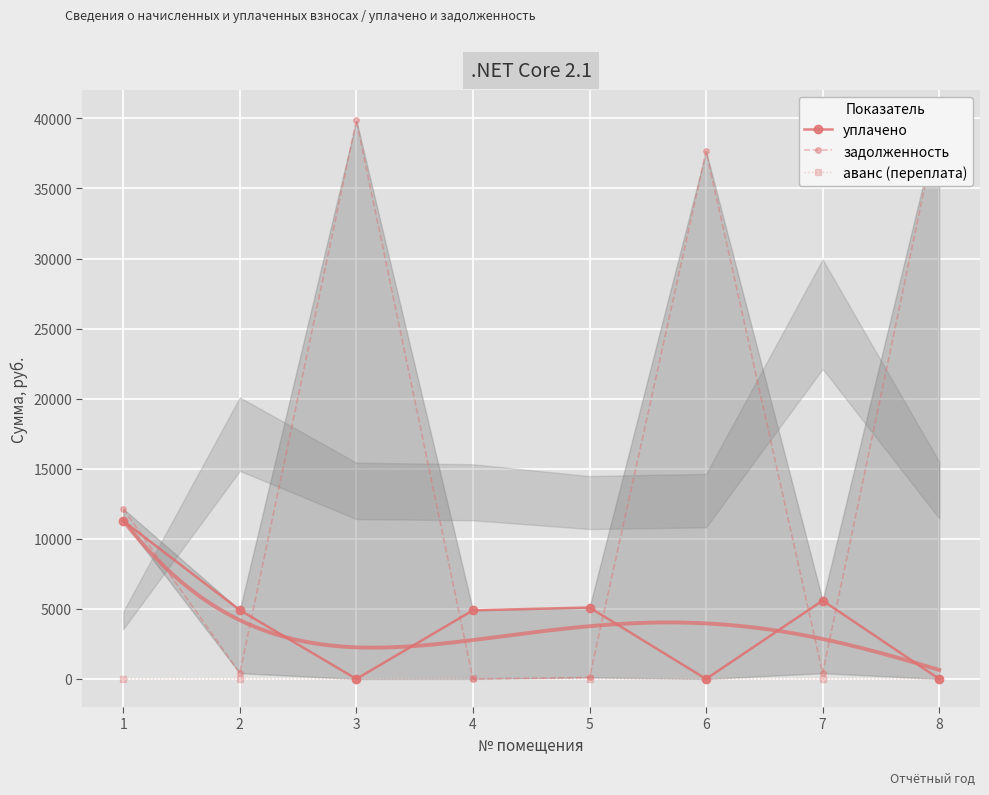

How many lines are shown in the chart?

3